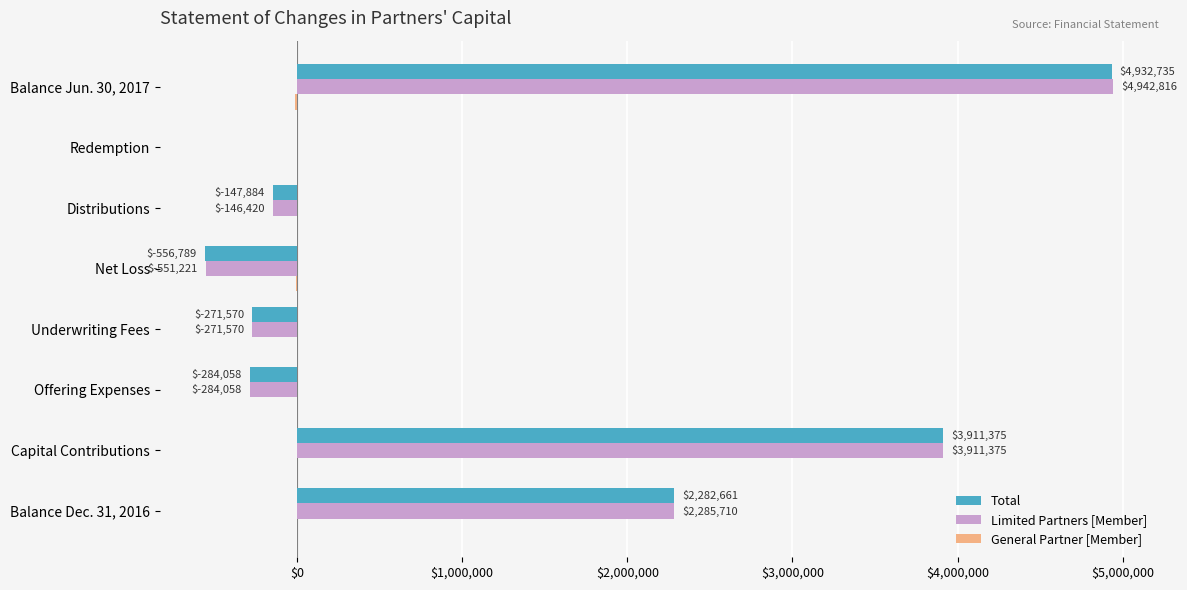

What value does the Limited Partners [Member] series have at Balance Jun. 30, 2017, to the nearest 100?

4942800